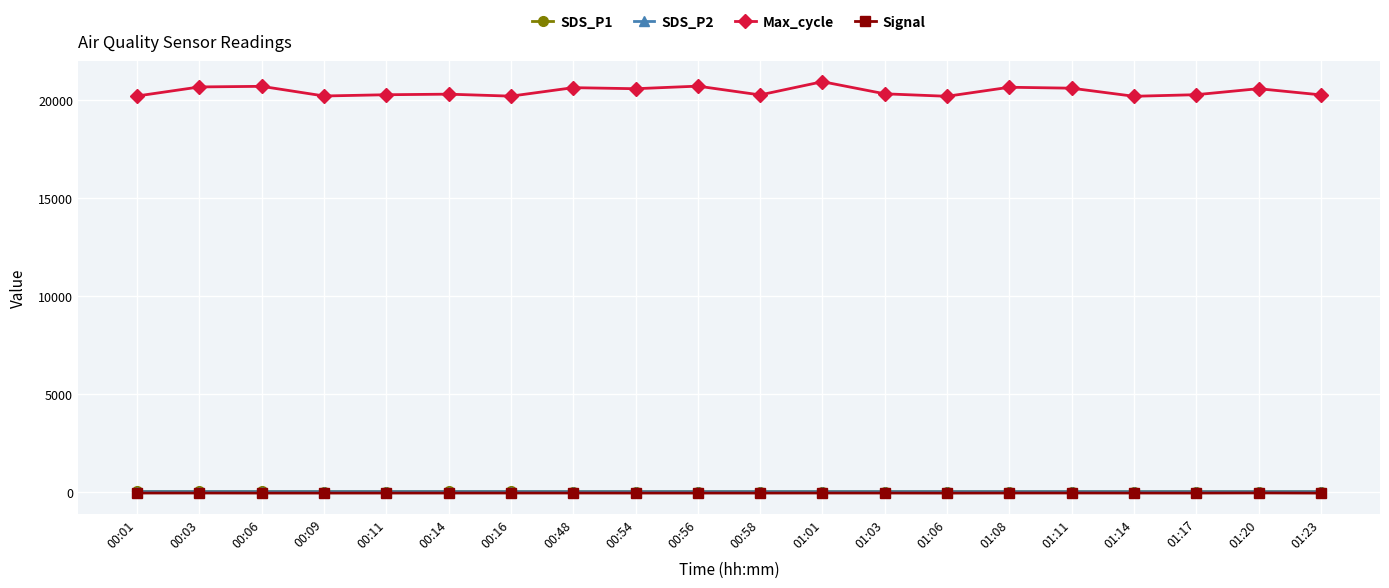

Does the chart have visible grid lines?

Yes